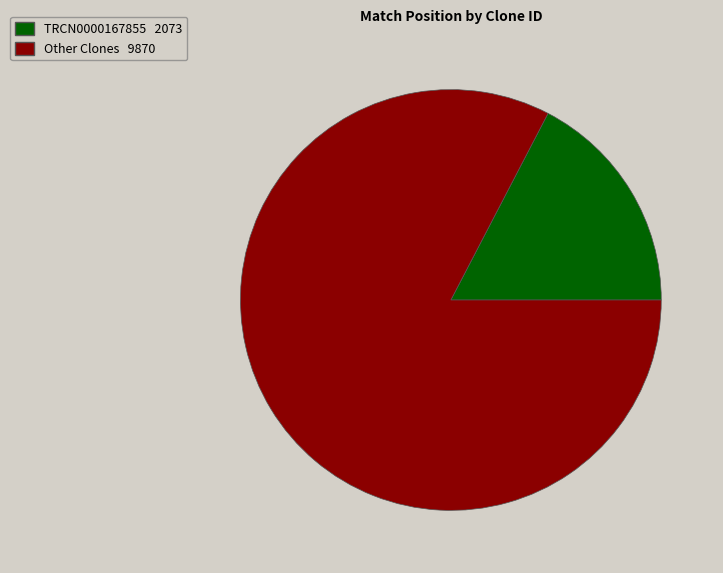

Is there a majority slice in this chart?

Yes